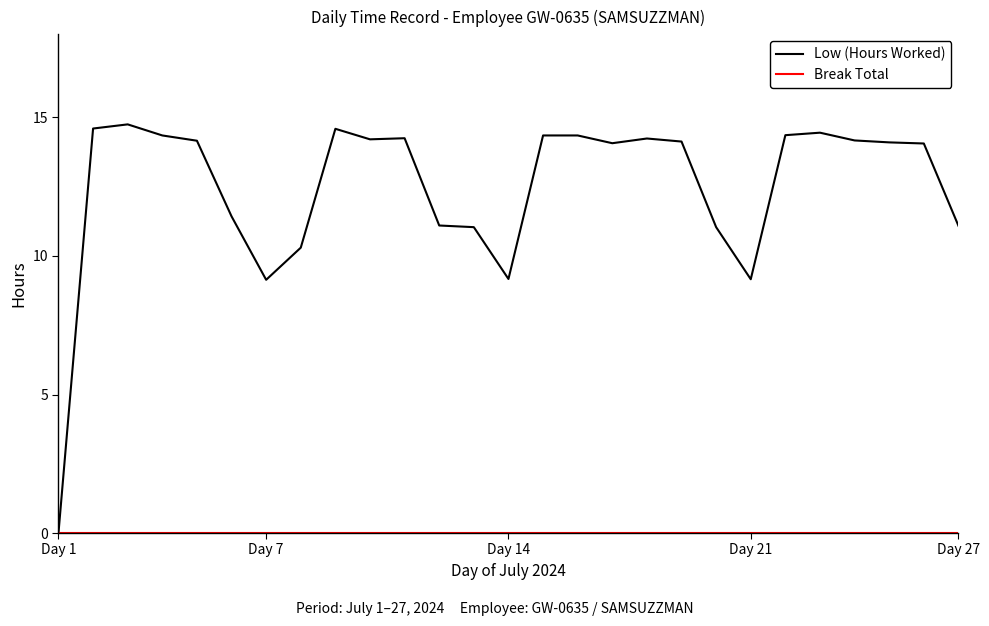

Which series has the largest range (max minus min)?

Low (Hours Worked)